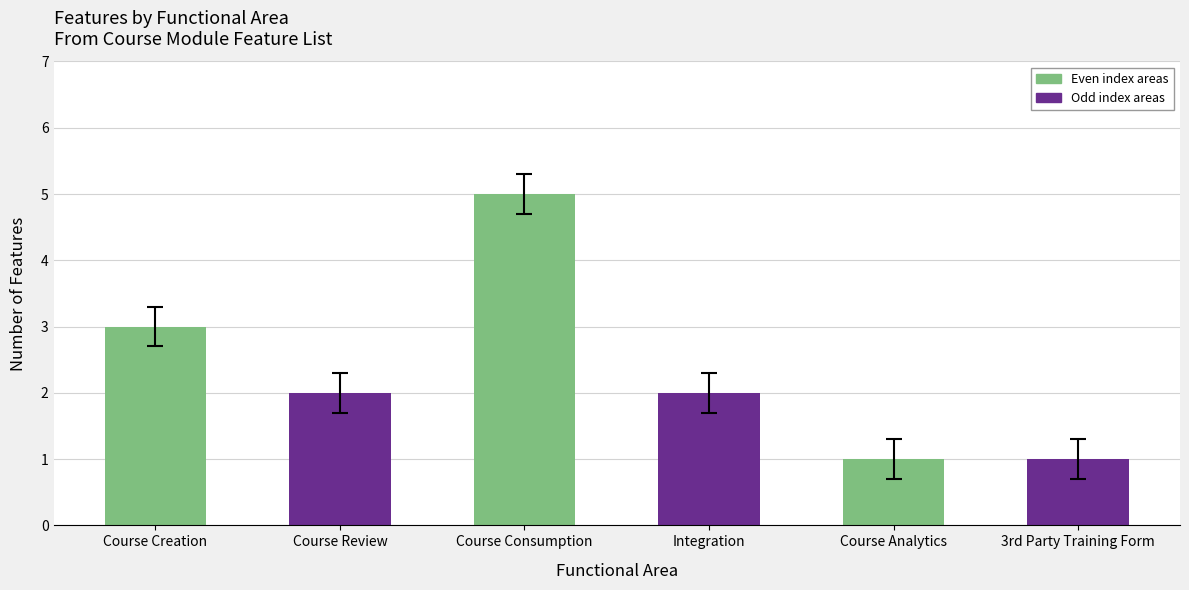

At which label does the data first exceed 2?

Course Creation